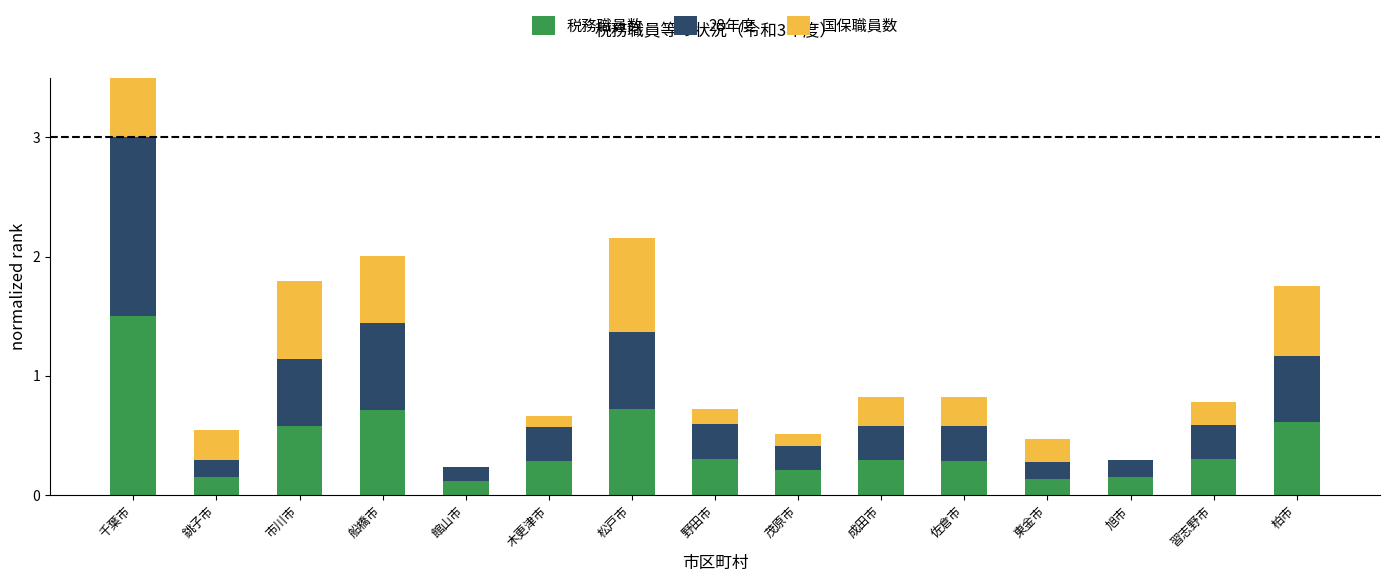

Rank the series by their maximum value, from lowest to highest.

税務職員数, 28年度, 国保職員数